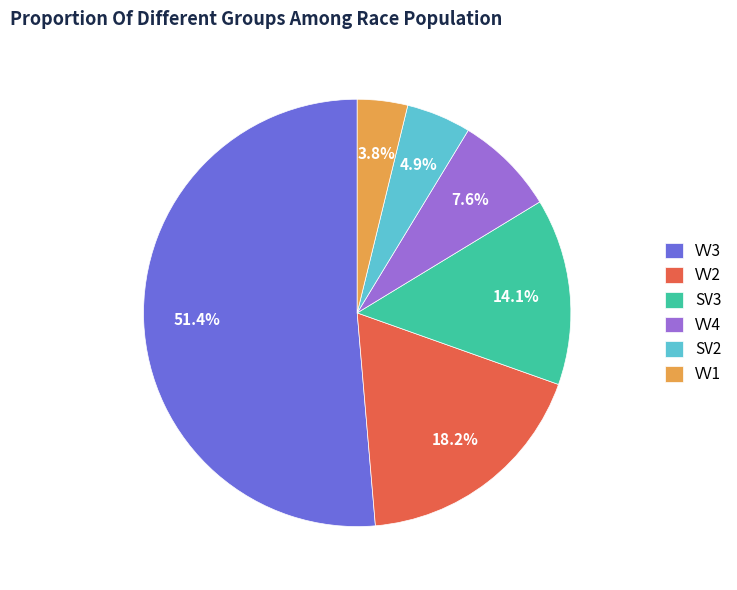

To the nearest percent, what percentage of the pie is VV4?

8%